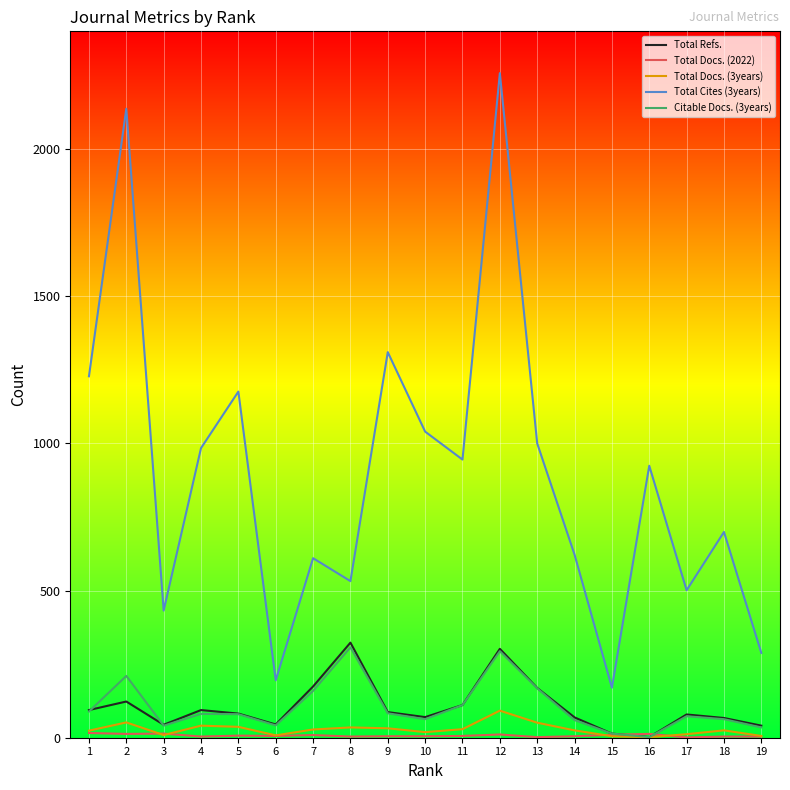

Which series has the largest total across all categories?

Total Cites (3years)